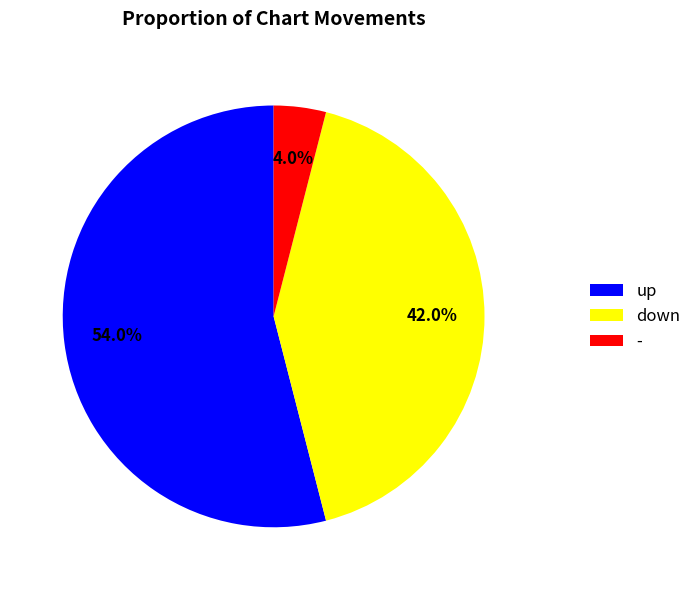

Rank the categories by value from highest to lowest.

up, down, -